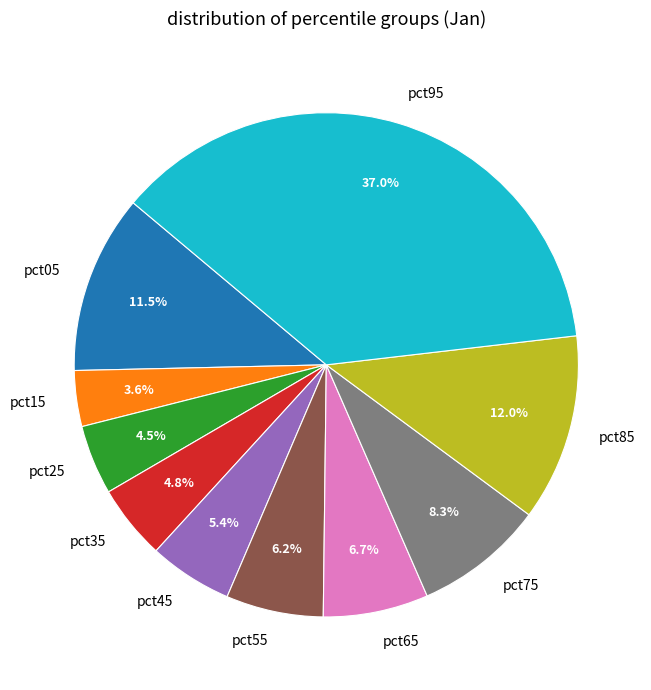

How many slices are in this pie chart?

10